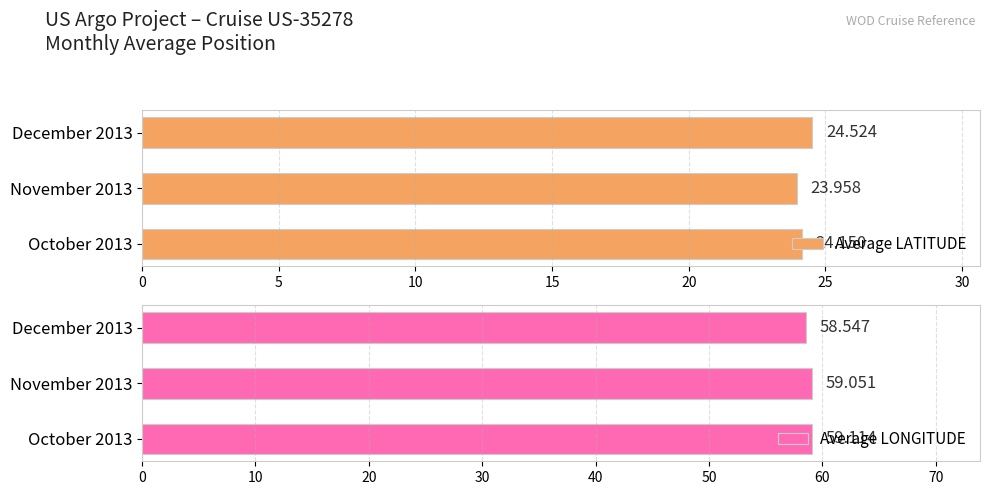

How many bars are there in total?

6